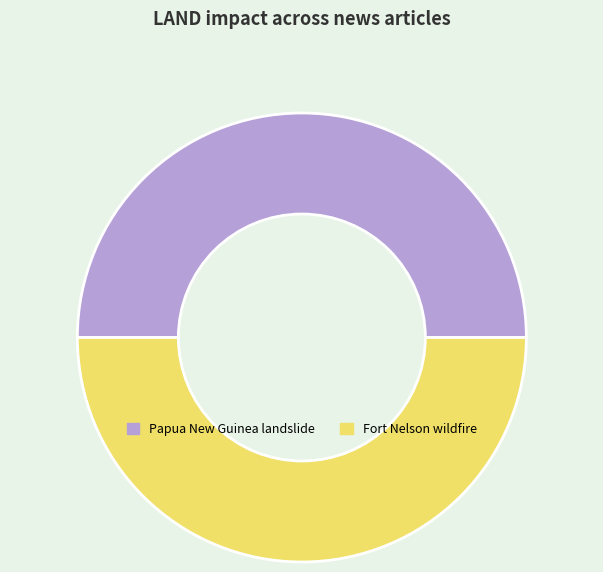

True or false: Papua New Guinea landslide accounts for 45% of the total.

False